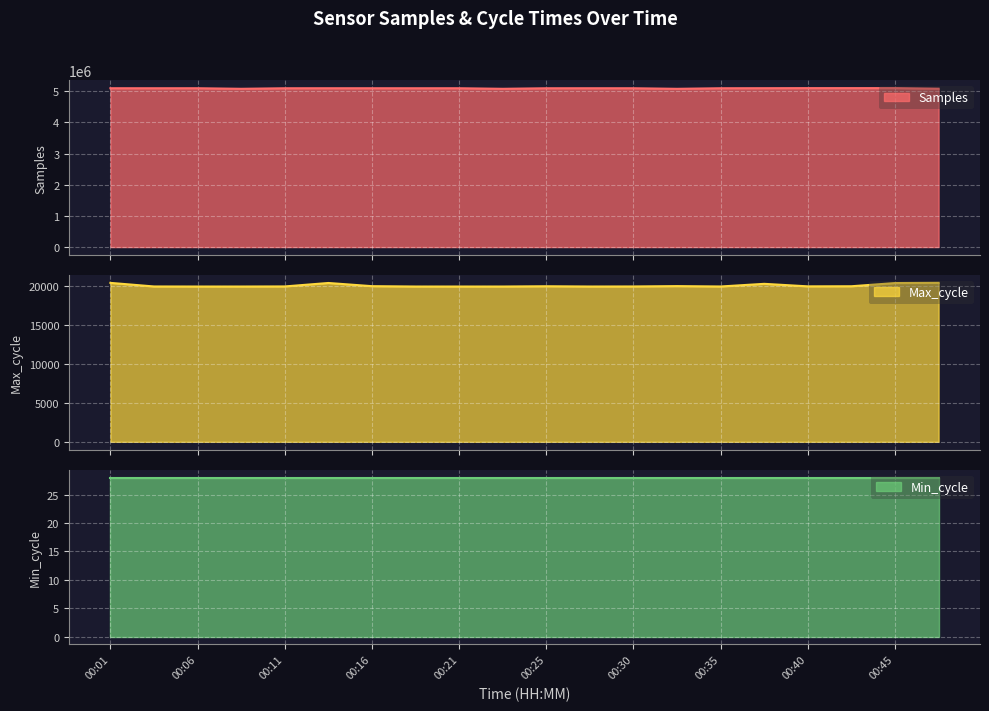

True or false: Max_cycle has a value of 30613 at 00:21.

False